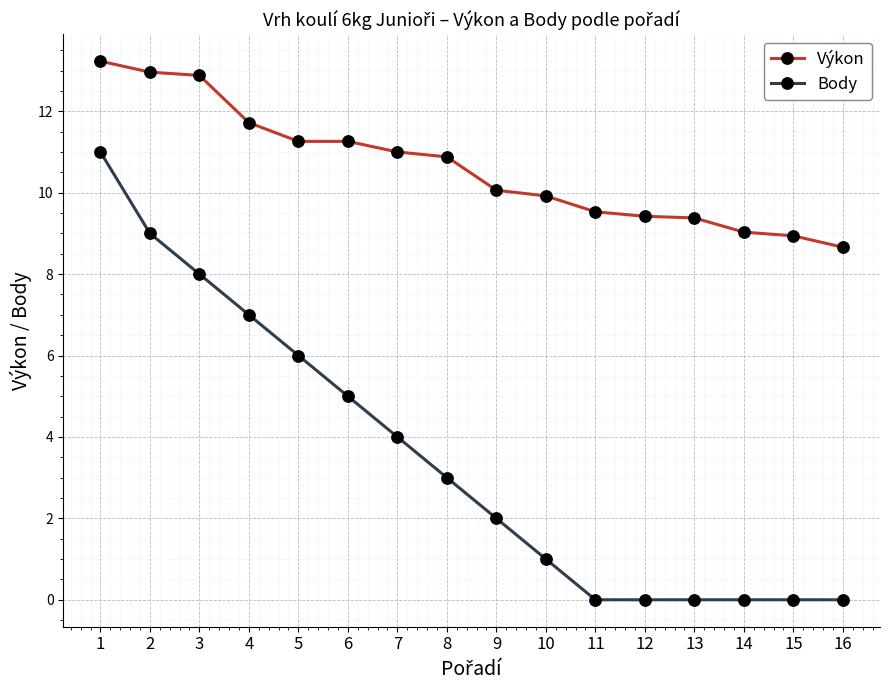

What is the total value across all series at 13?

9.4